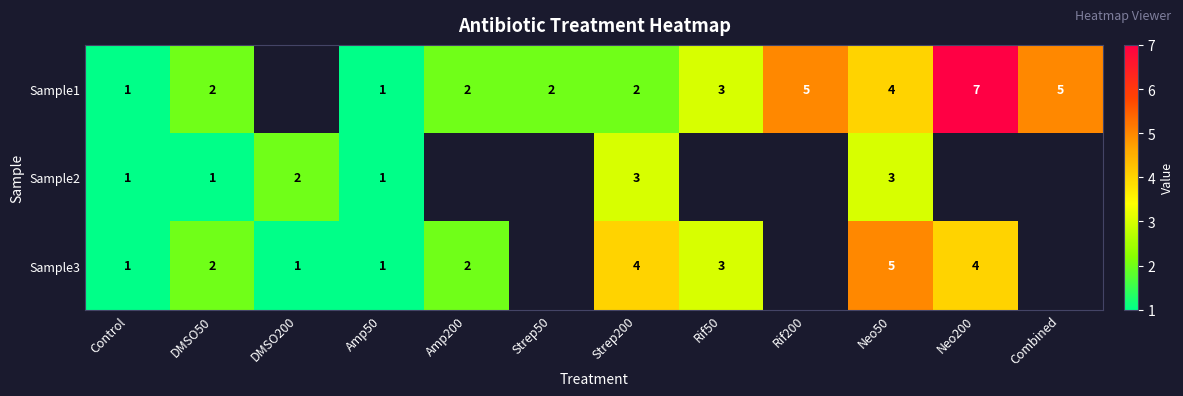

What is the total value across all series at Amp50?

3